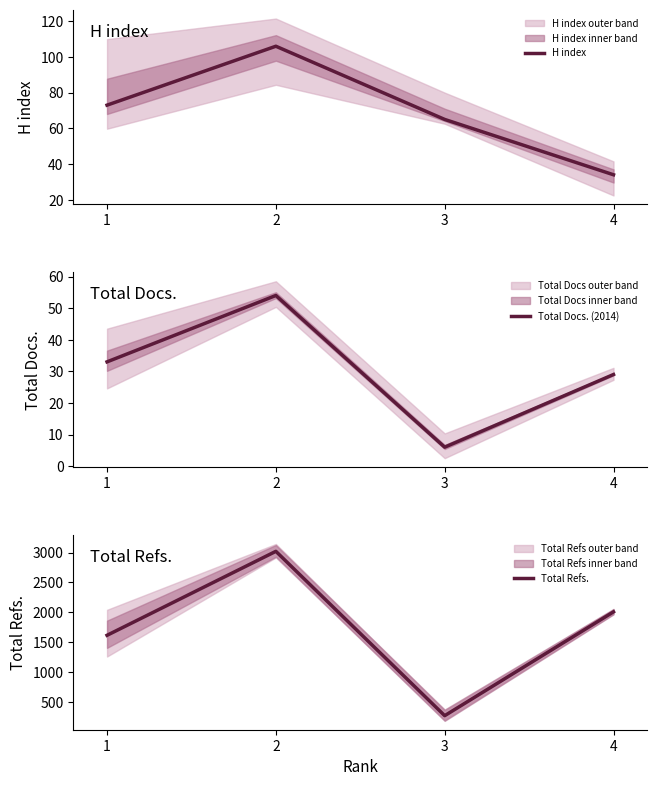

True or false: Total Refs. and H index cross at least once.

False